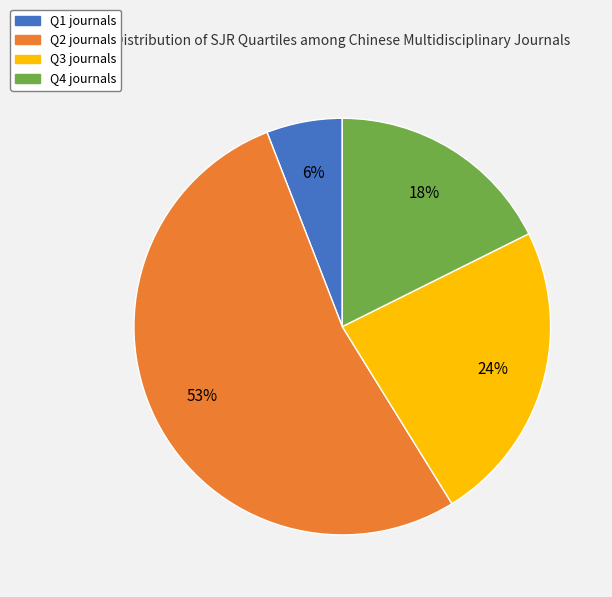

Do Q1 and Q4 together represent more than half of the pie?

No